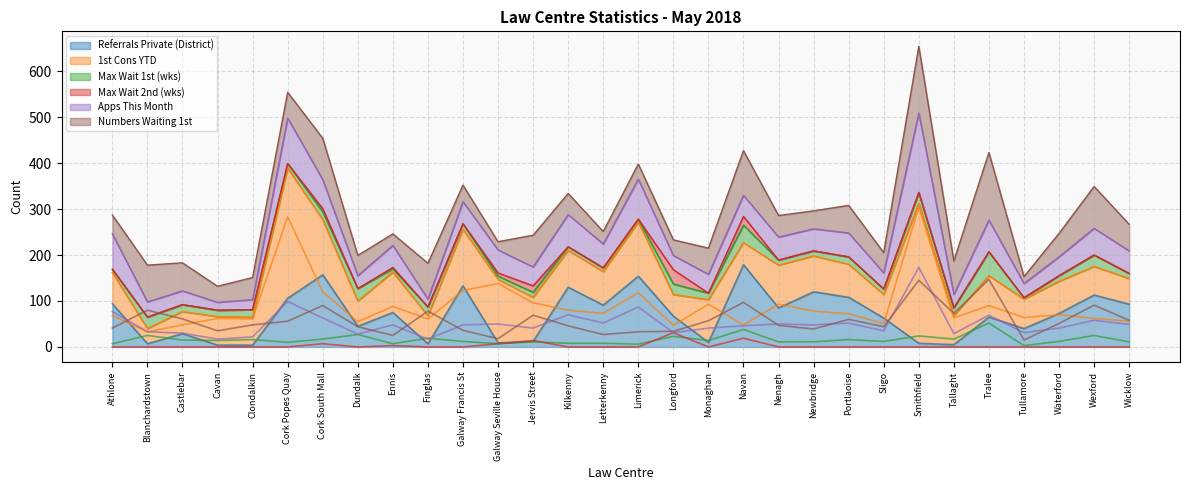

How many series are shown in this chart?

6